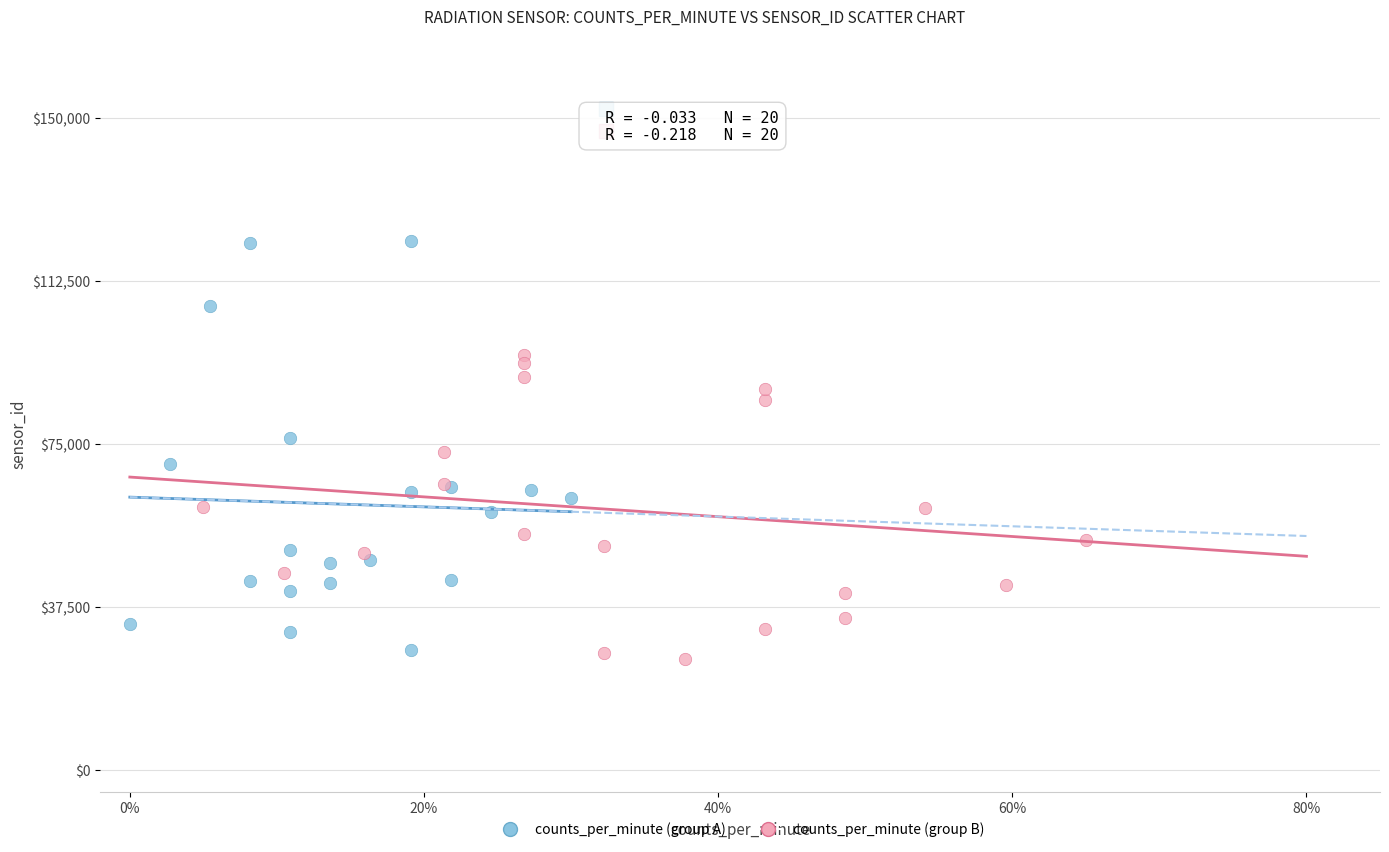

Which series contains the highest Y value?

counts_per_minute (group A)